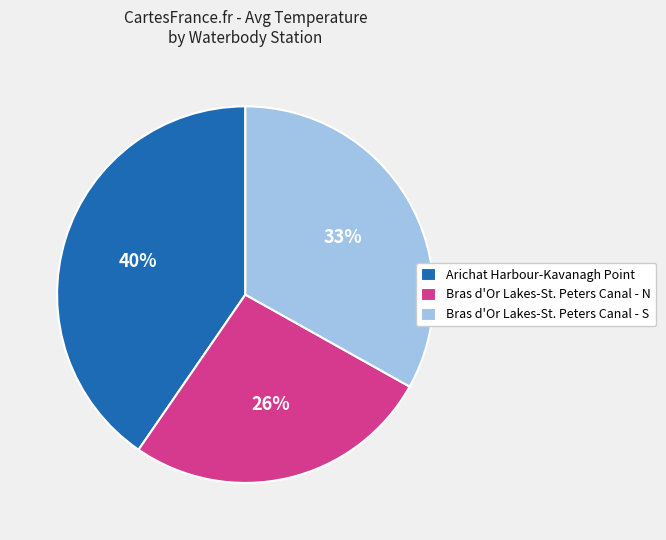

What is the smallest slice in the pie chart?

Bras d'Or Lakes-St. Peters Canal - N